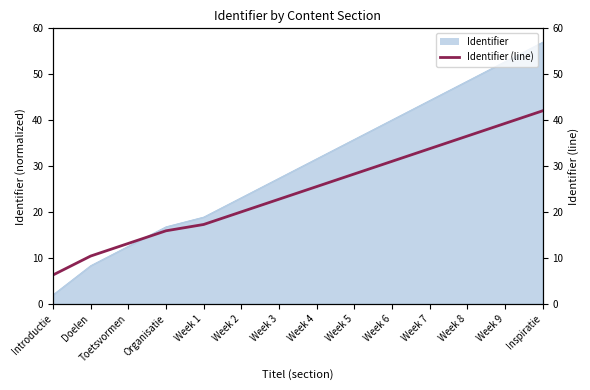

Reading left to right, extract all data points from this chart.

6.3	10.4	13.2	15.9	17.3	20.1	22.8	25.6	28.3	31.0	33.8	36.5	39.3	42.1